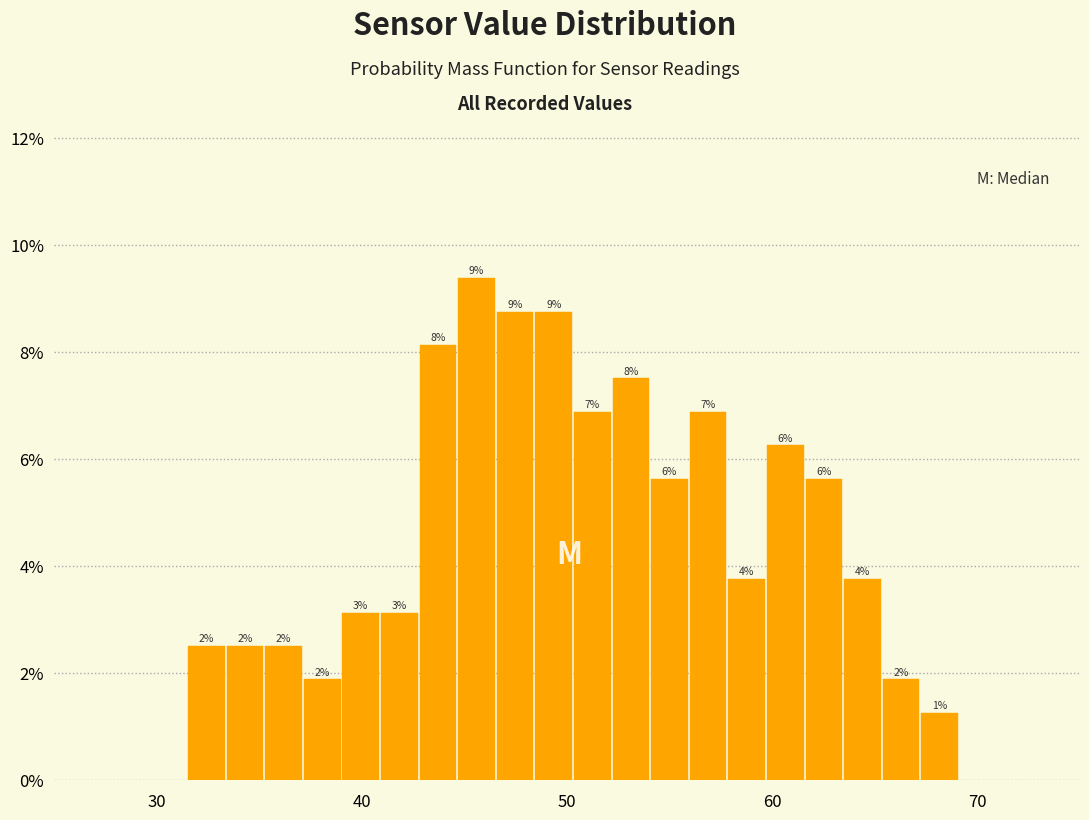

Read against the x-axis, roughly where is the centre of the tallest bar?

46